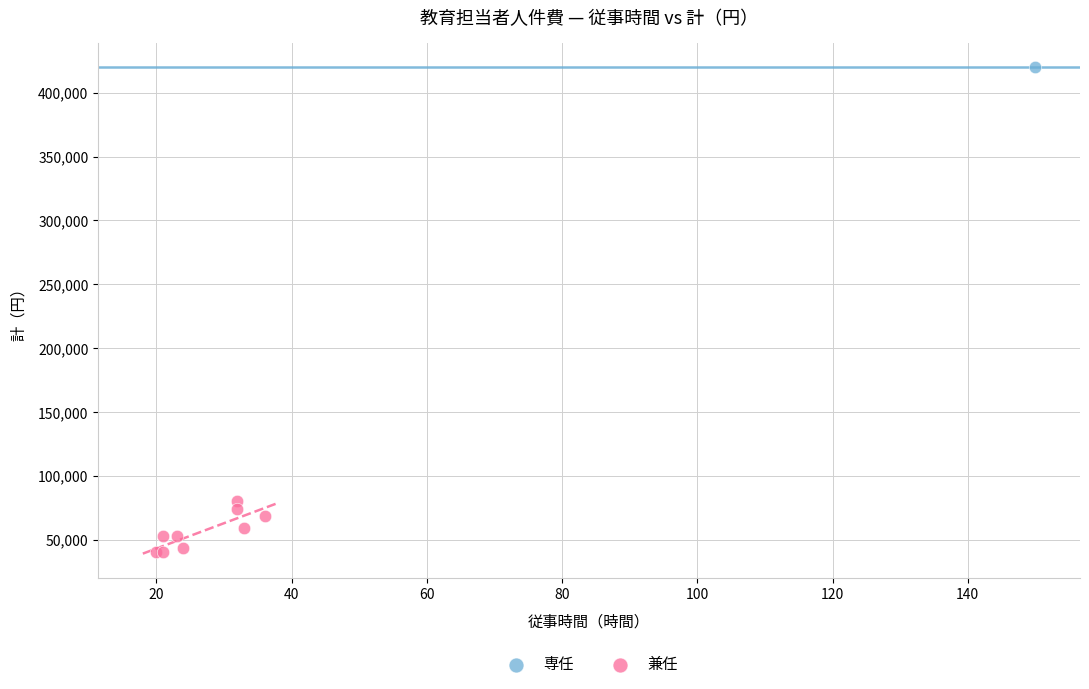

What are all the series names shown in the legend?

専任, 兼任